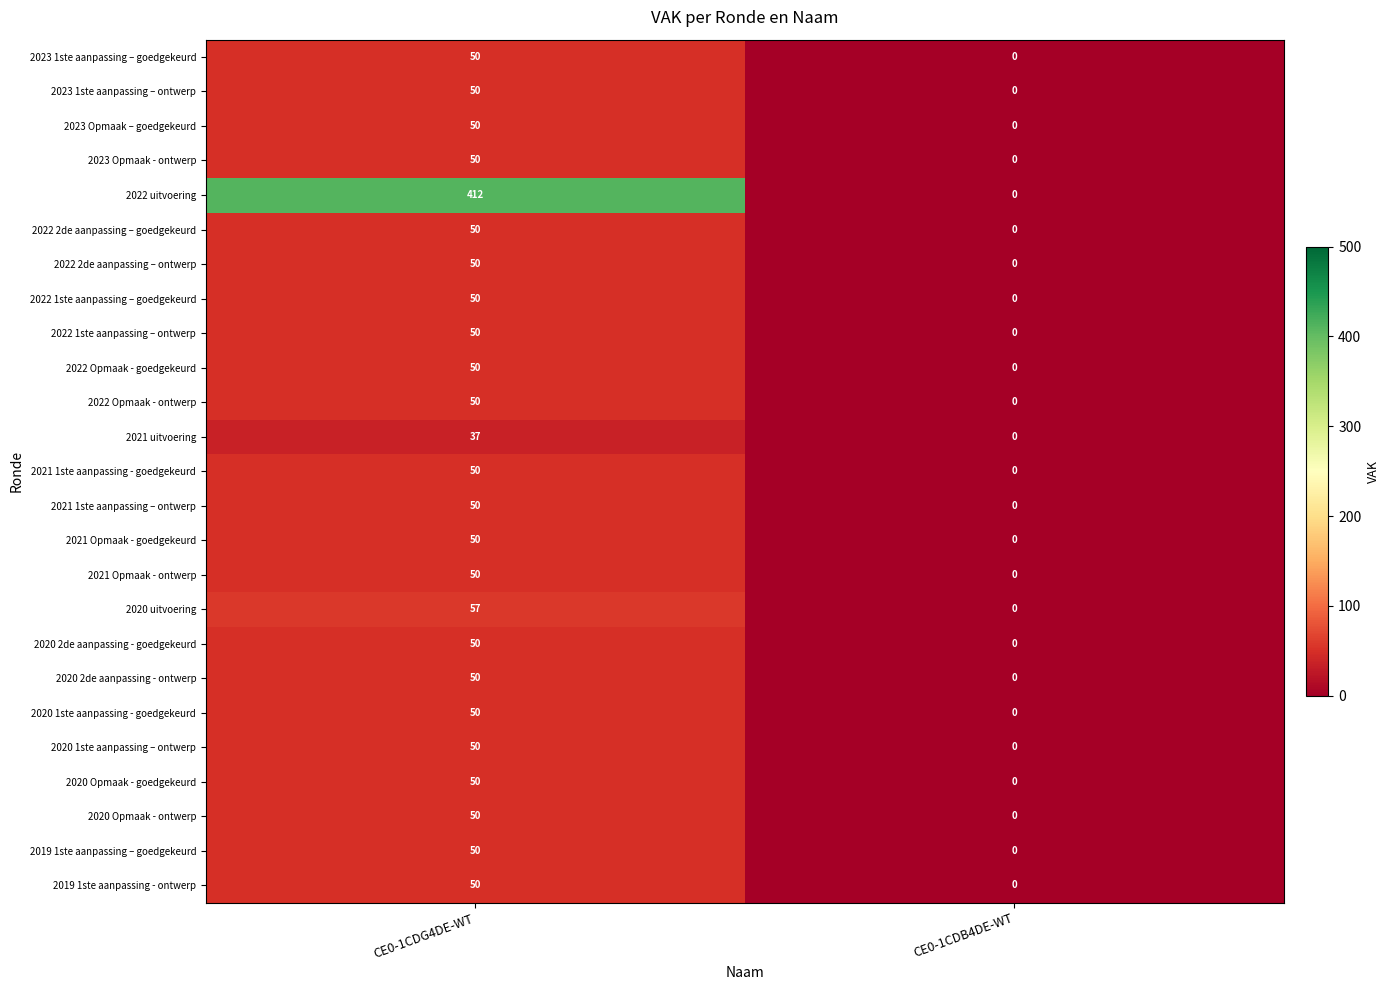

At which category is the sum across all series the highest?

CE0-1CDG4DE-WT